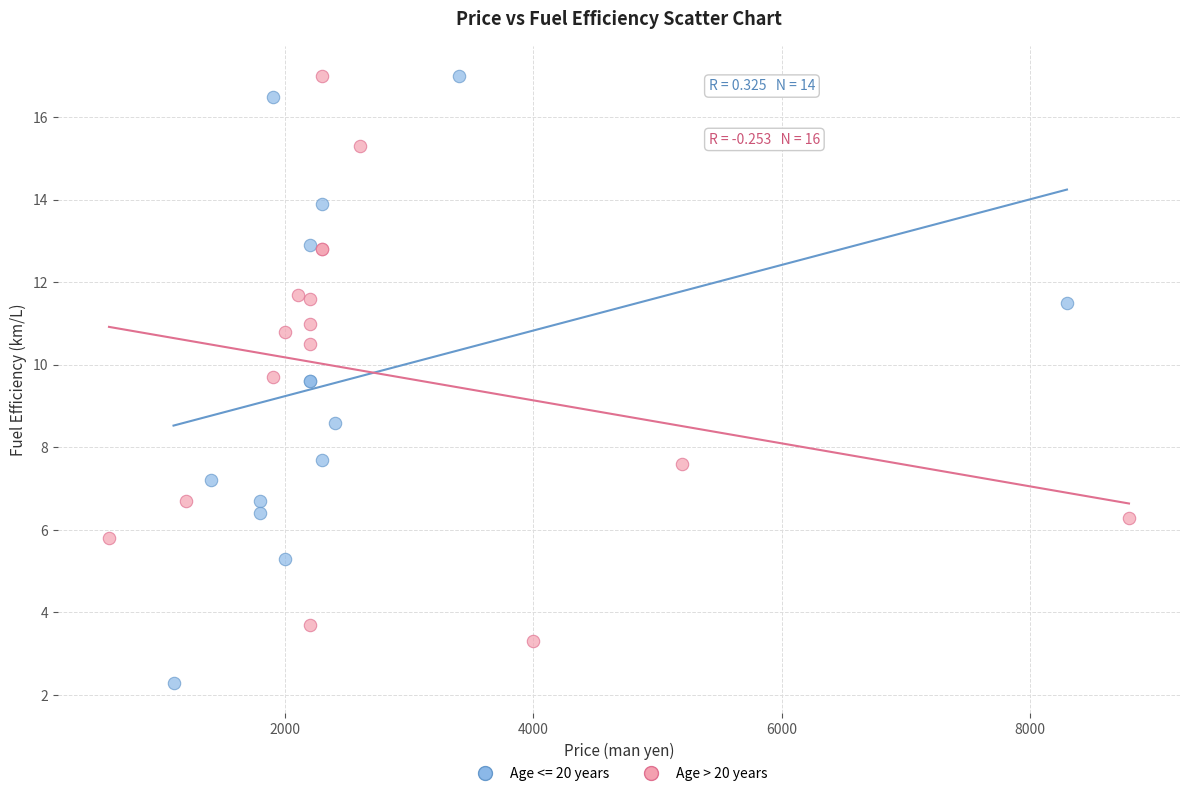

Which series reaches the minimum Y coordinate?

Age <= 20 years